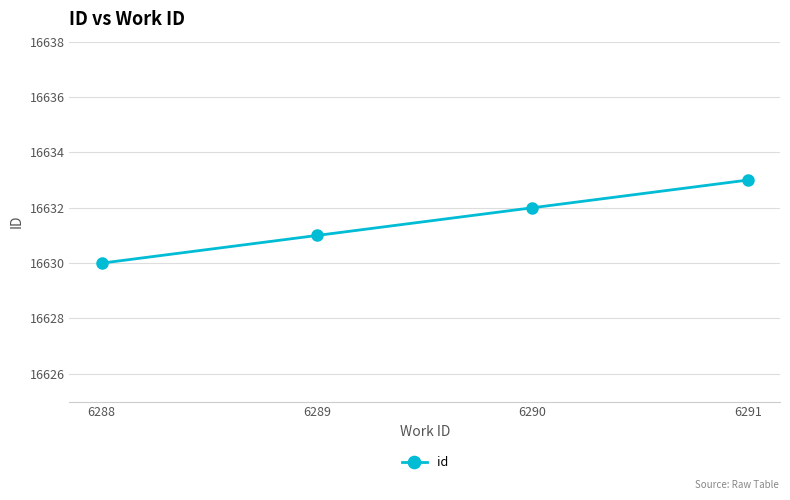

Is it true that the value at 6290 is 9256?

False